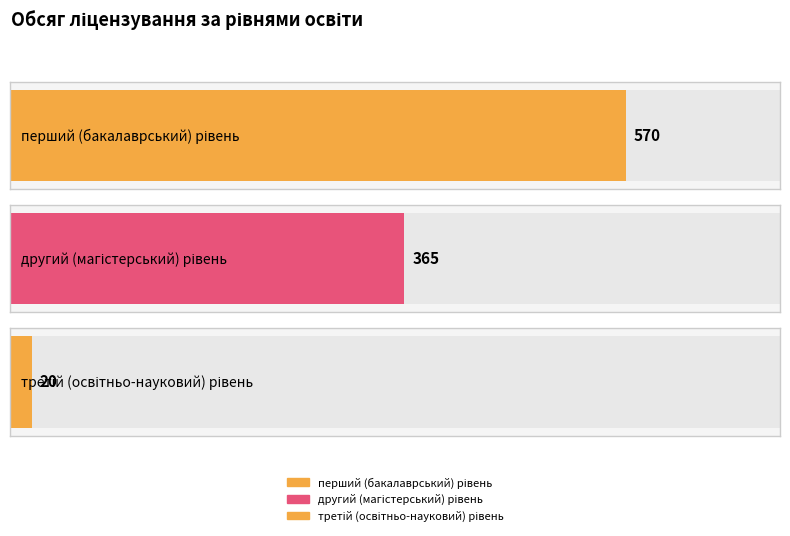

Are the bars horizontal?

Yes